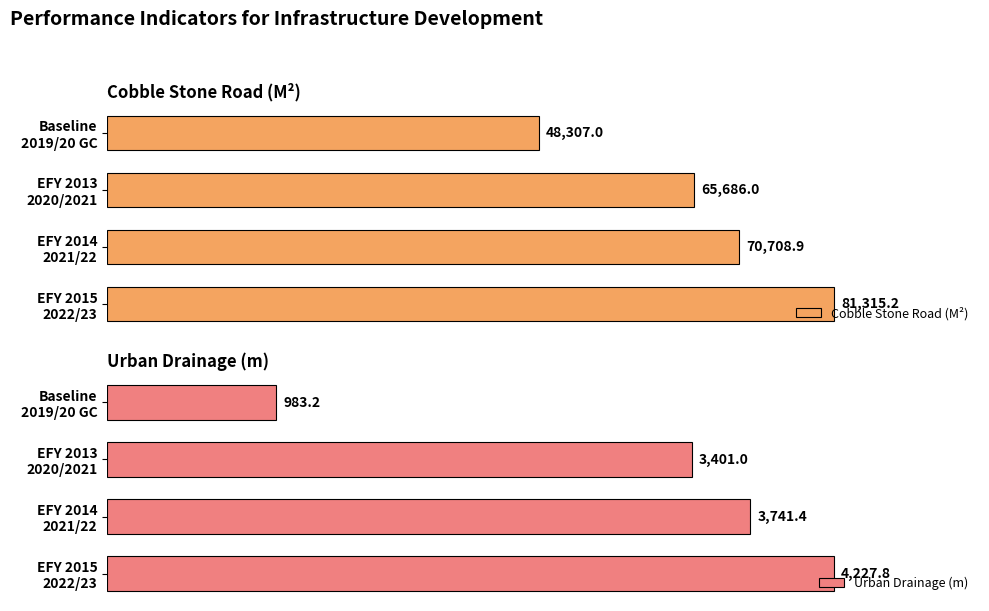

What are all the series names shown in the legend?

Cobble Stone Road (M²), Urban Drainage (m)